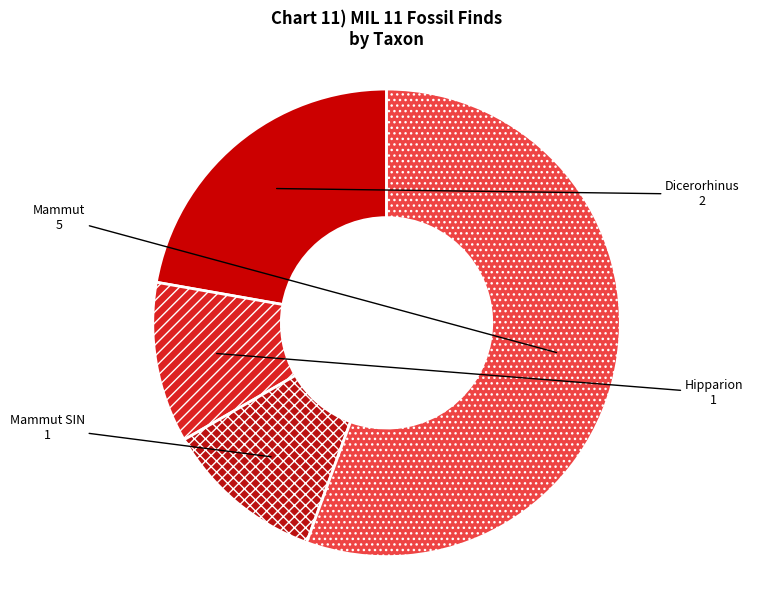

How many slices are in this pie chart?

4